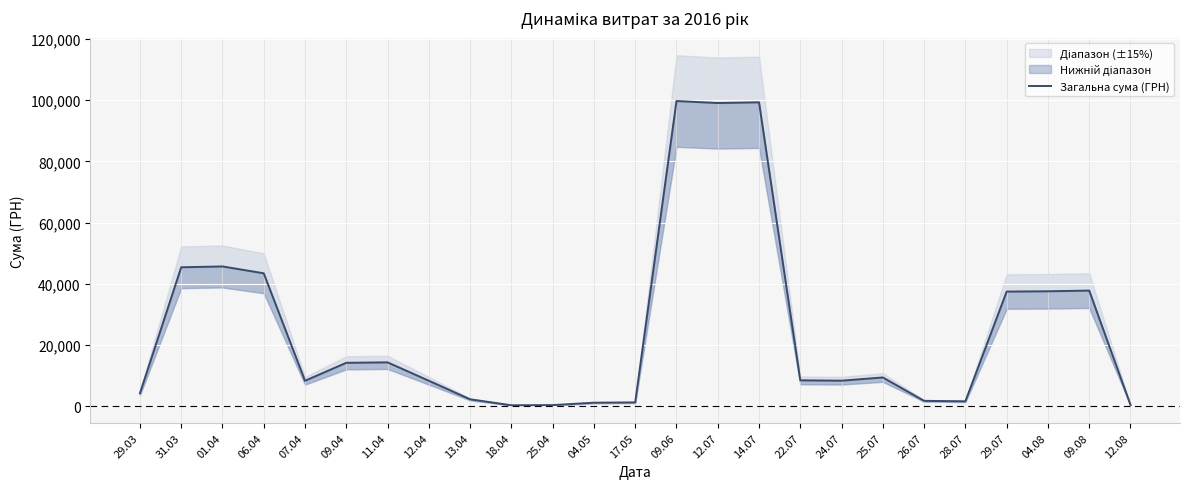

What is the approximate value at 22.07?

8489.9